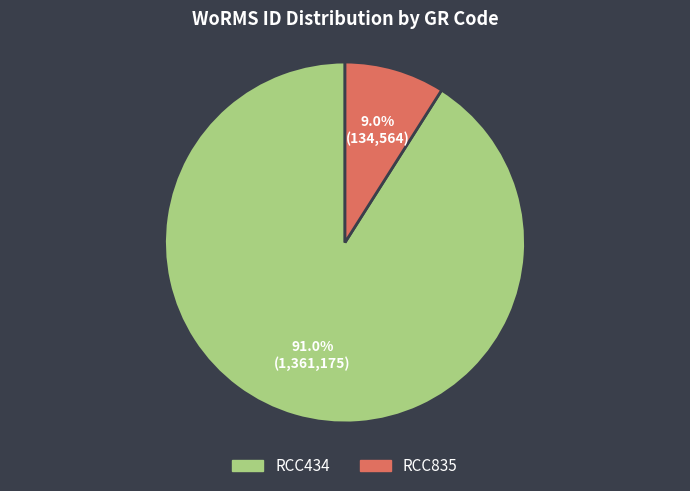

The RCC835 slice represents 1% of the pie. True or false?

False